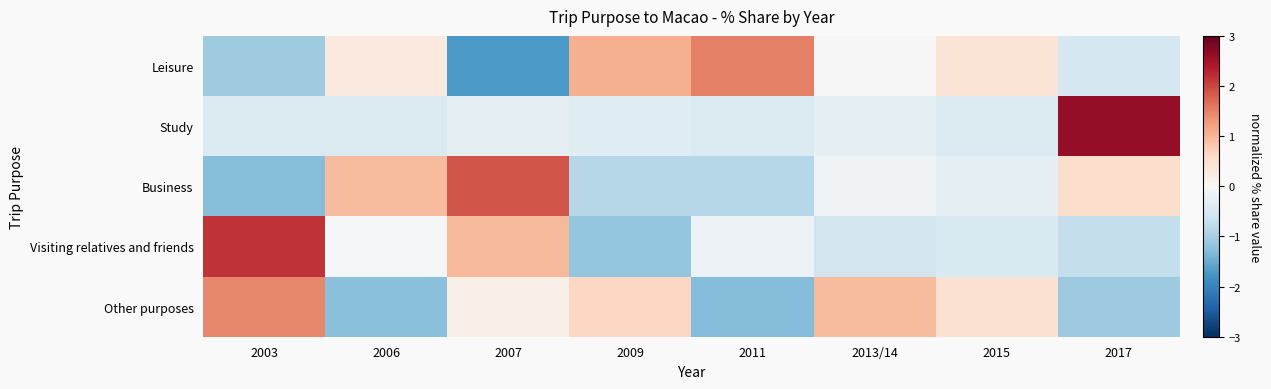

What is the minimum value shown in the chart?

-1.7